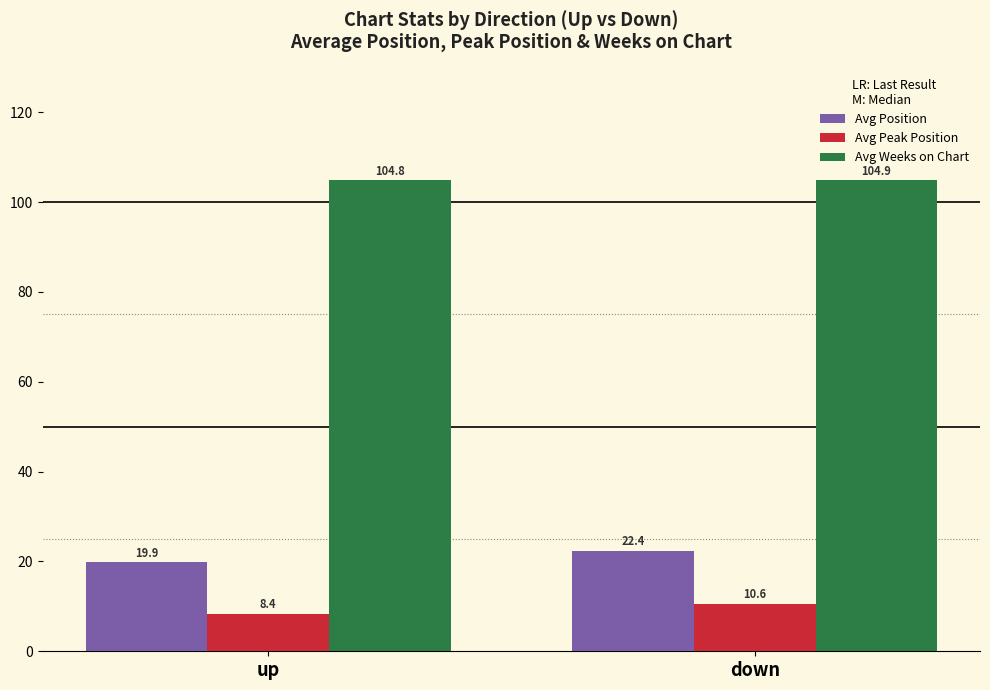

Is the value of Avg Position at down greater than the value of Avg Peak Position at down?

Yes